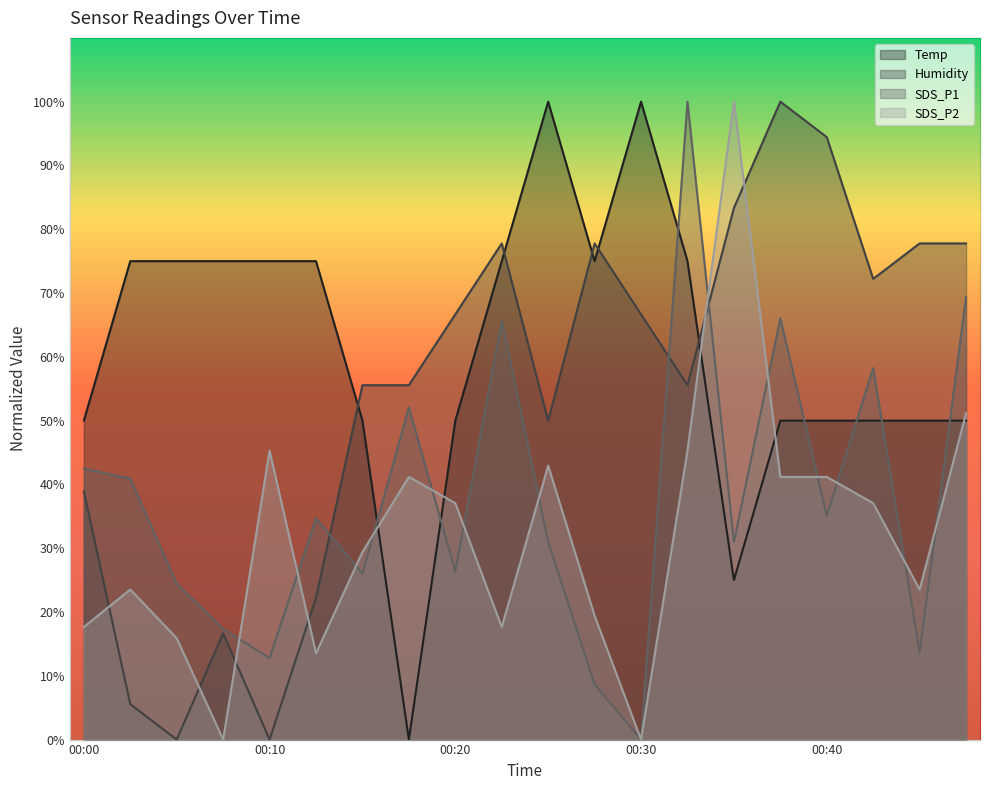

At how many categories does at least one series exceed 64?

17